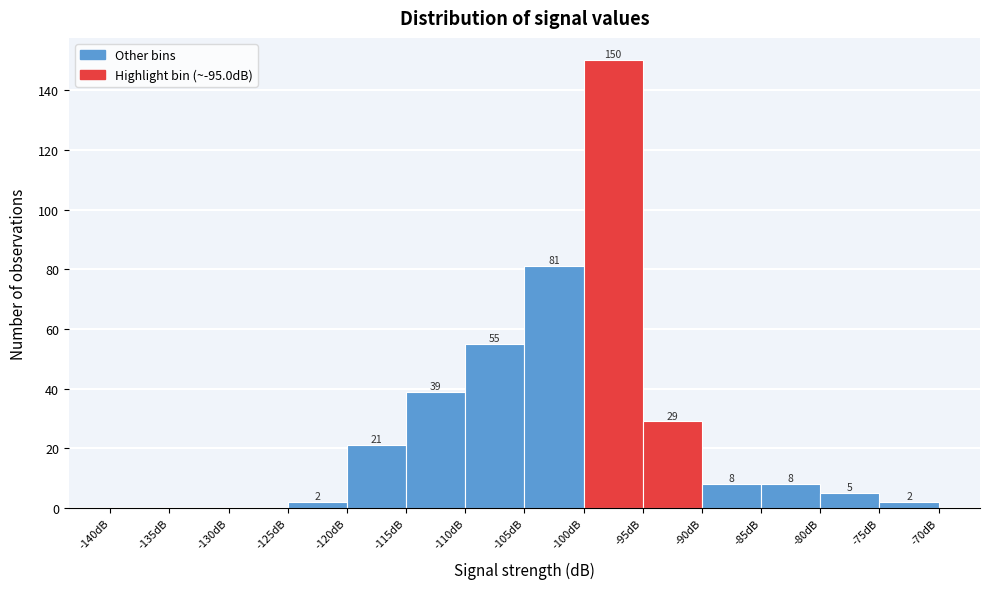

Over which range of the x-axis is the bar tallest?

-100 to -95